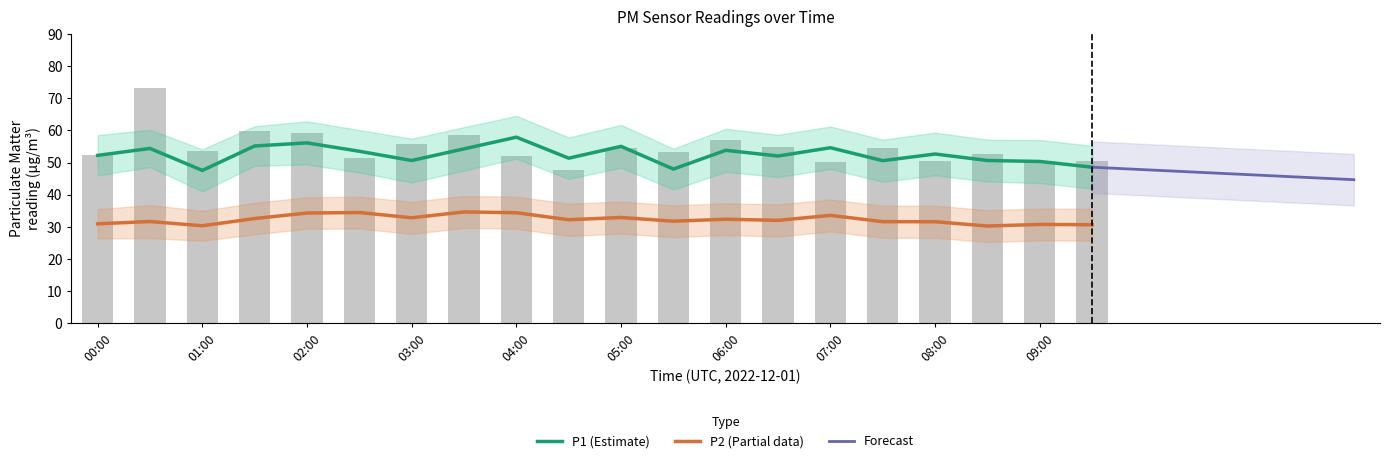

Is the value of P1 at 03:00 greater than the value of P2 at 03:00?

Yes